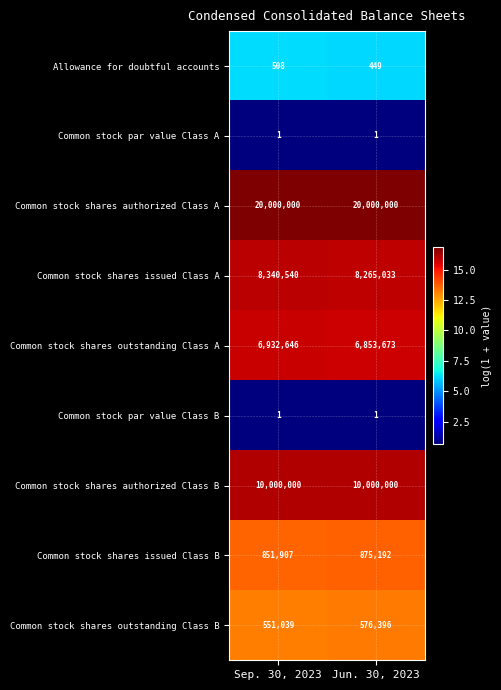

What is the difference between the highest and lowest values at Jun. 30, 2023?

16.1